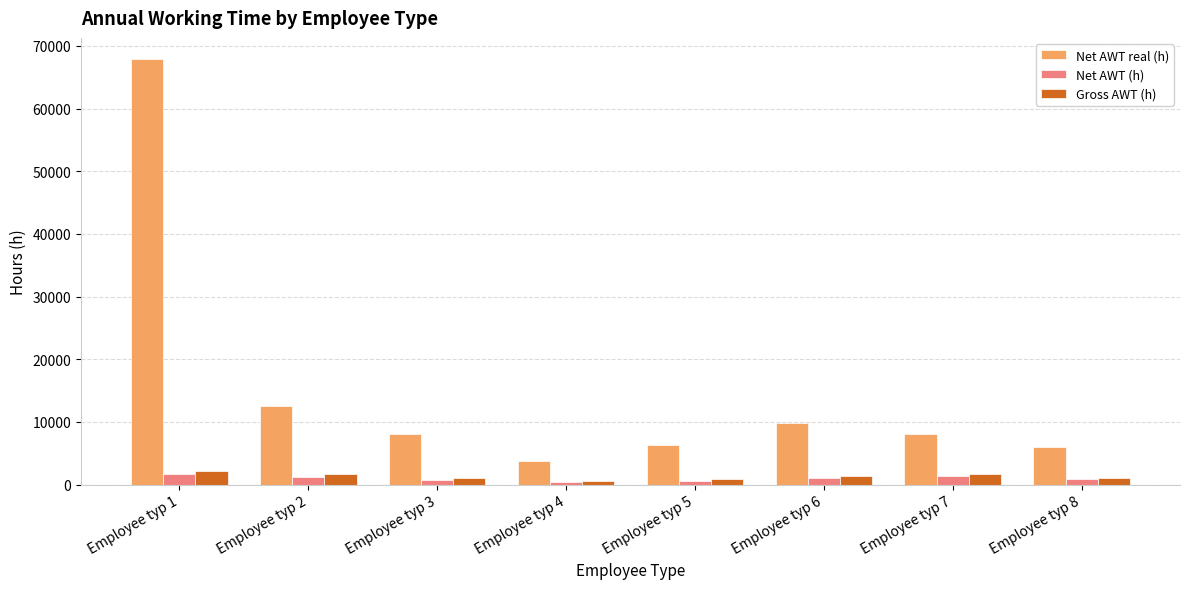

What is the value of the Net AWT (h) bar at the 7th from the left?

1344.3